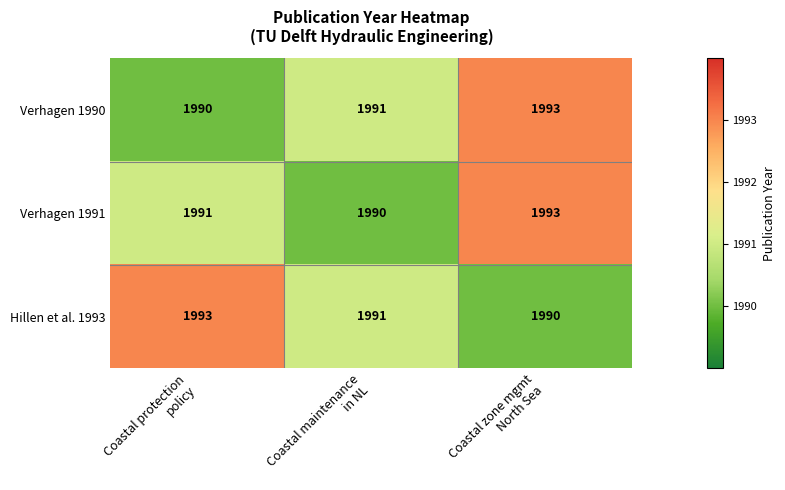

What is the sum of all Verhagen 1990 values?

5974